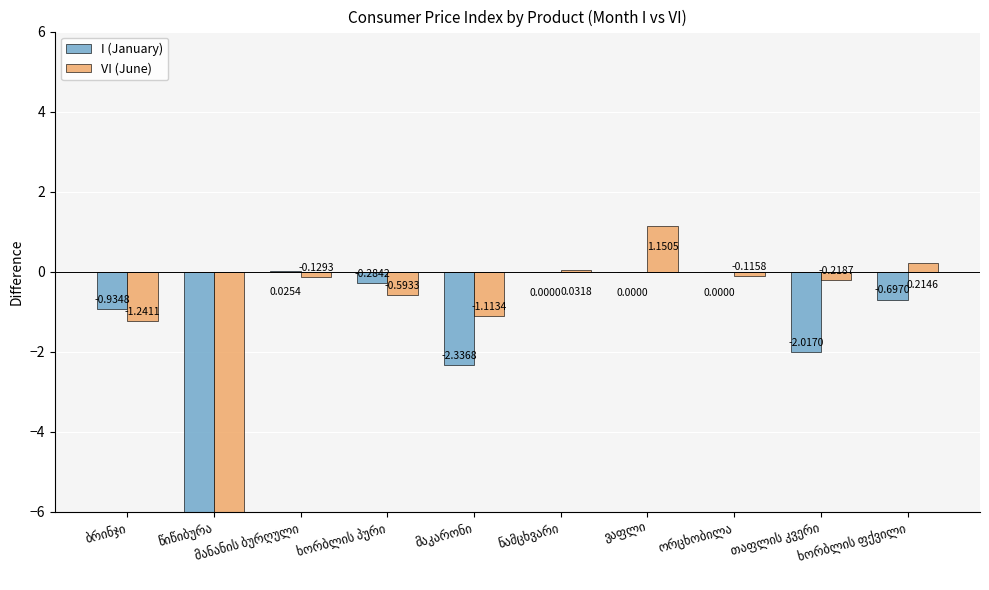

What is the sum of the I (January) values at მანანის ბურღული and მაკარონი?

-2.3